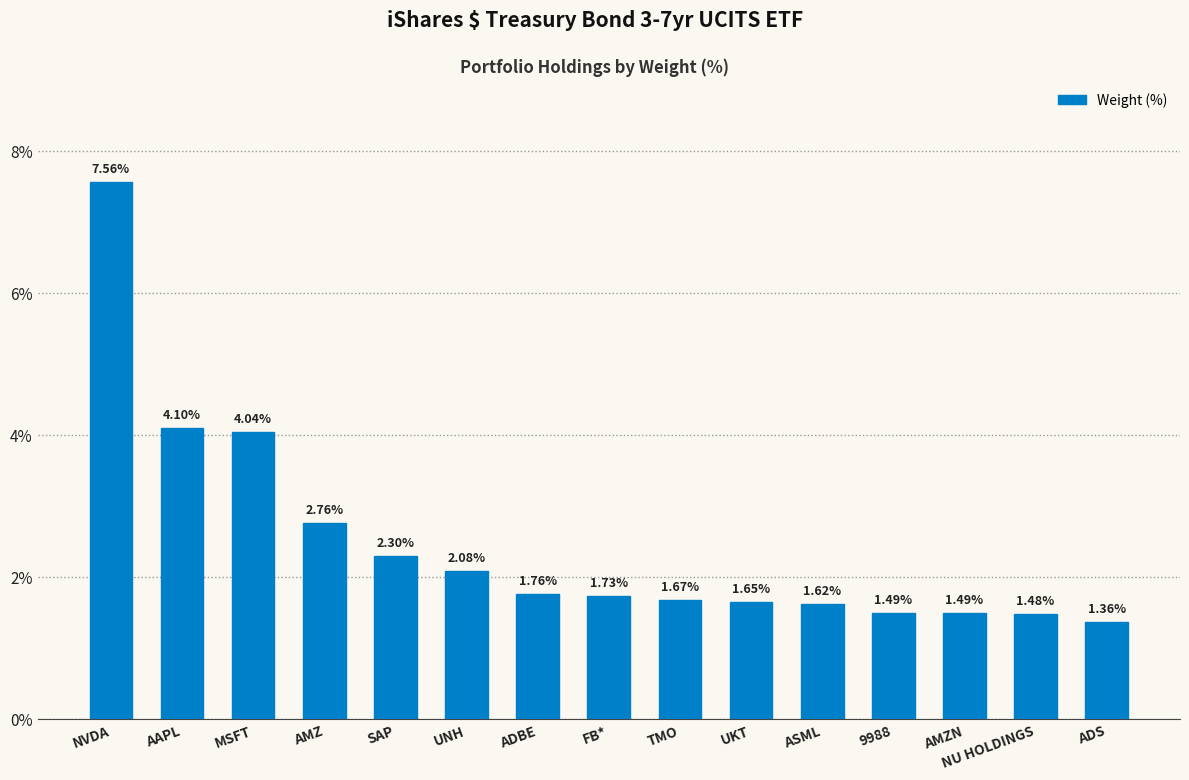

What is the label of the 6th bar from the left?

UNH